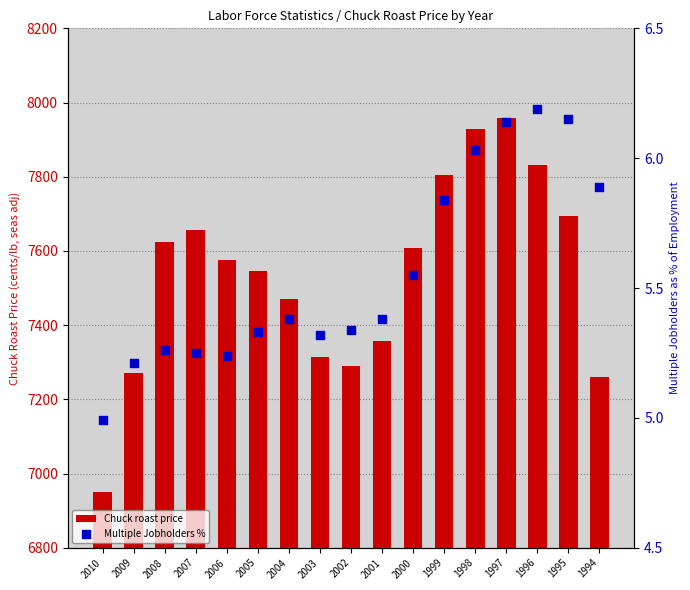

What is the total value across all series at 1996?

7837.0